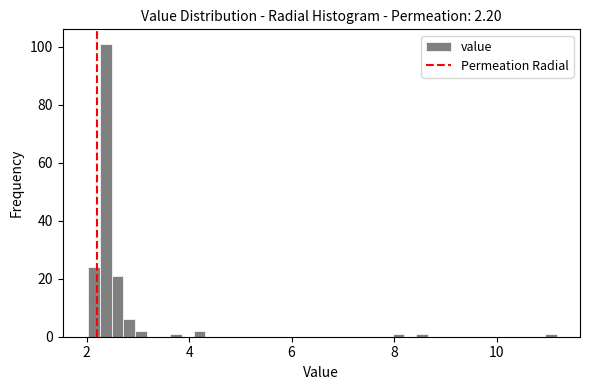

Around what value on the x-axis is the tallest bar? Give the approximate position of its centre, as read against the axis.

2.4